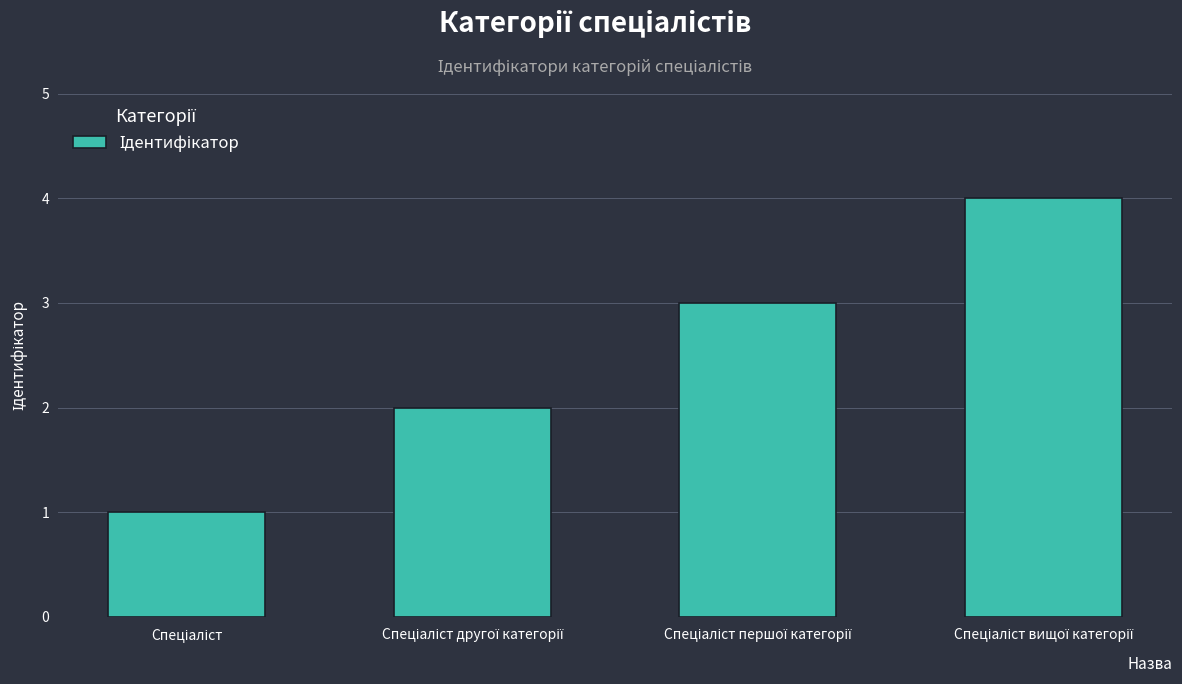

What is the difference between the maximum and minimum values?

3